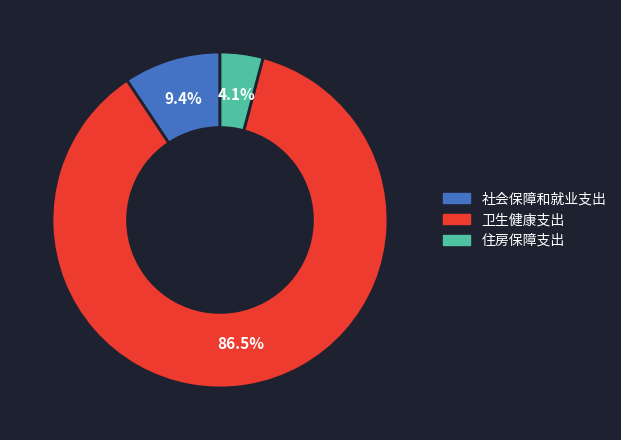

Approximately how many times larger is the value at 社会保障和就业支出 compared to 卫生健康支出?

0.1